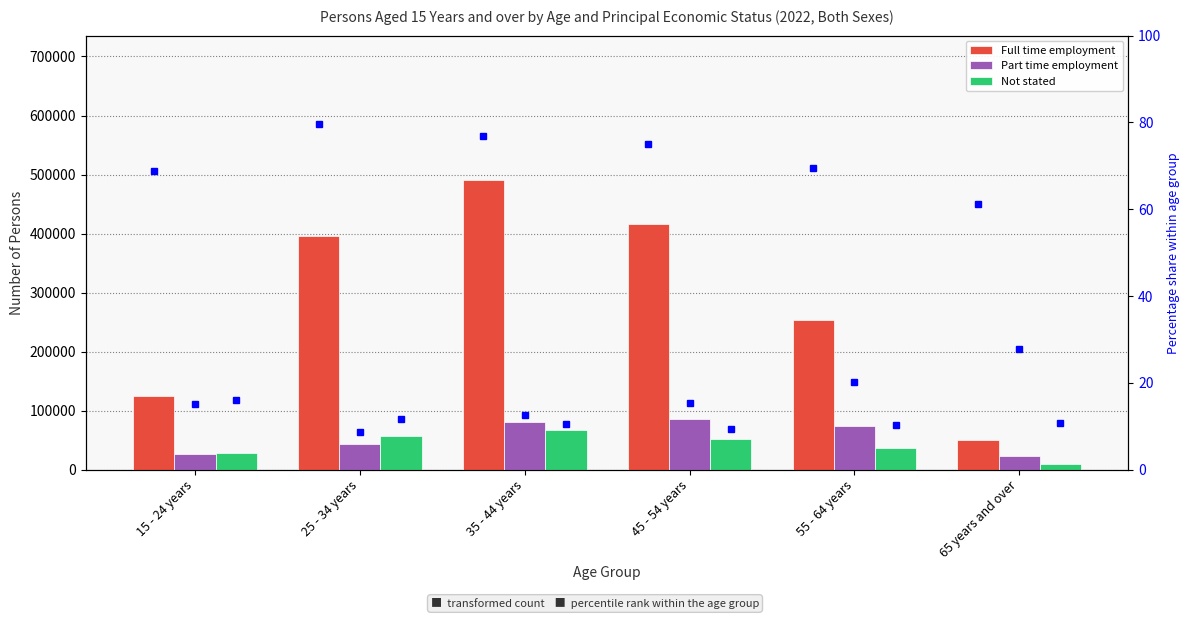

Which has a higher value, 35 - 44 years or 55 - 64 years?

35 - 44 years